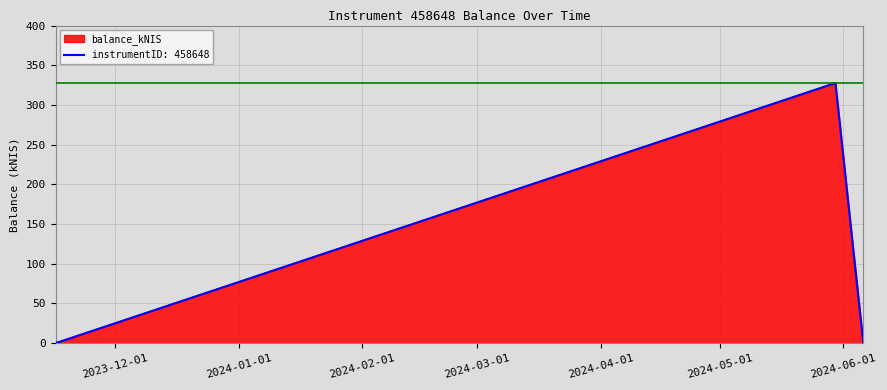

Which label corresponds to the largest value in the chart?

2024-05-30